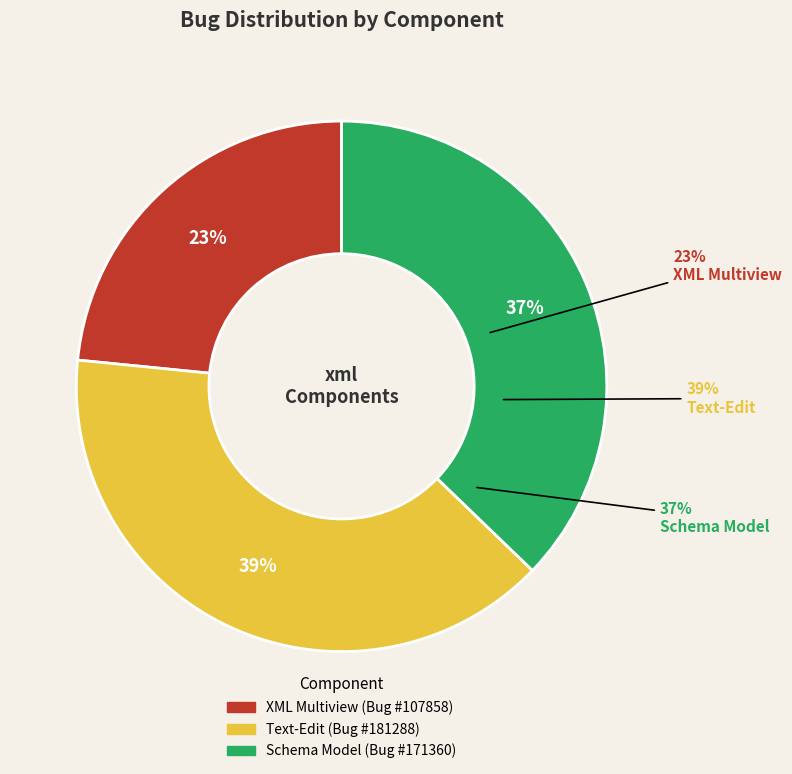

Is there any slice that represents more than half of the pie?

No